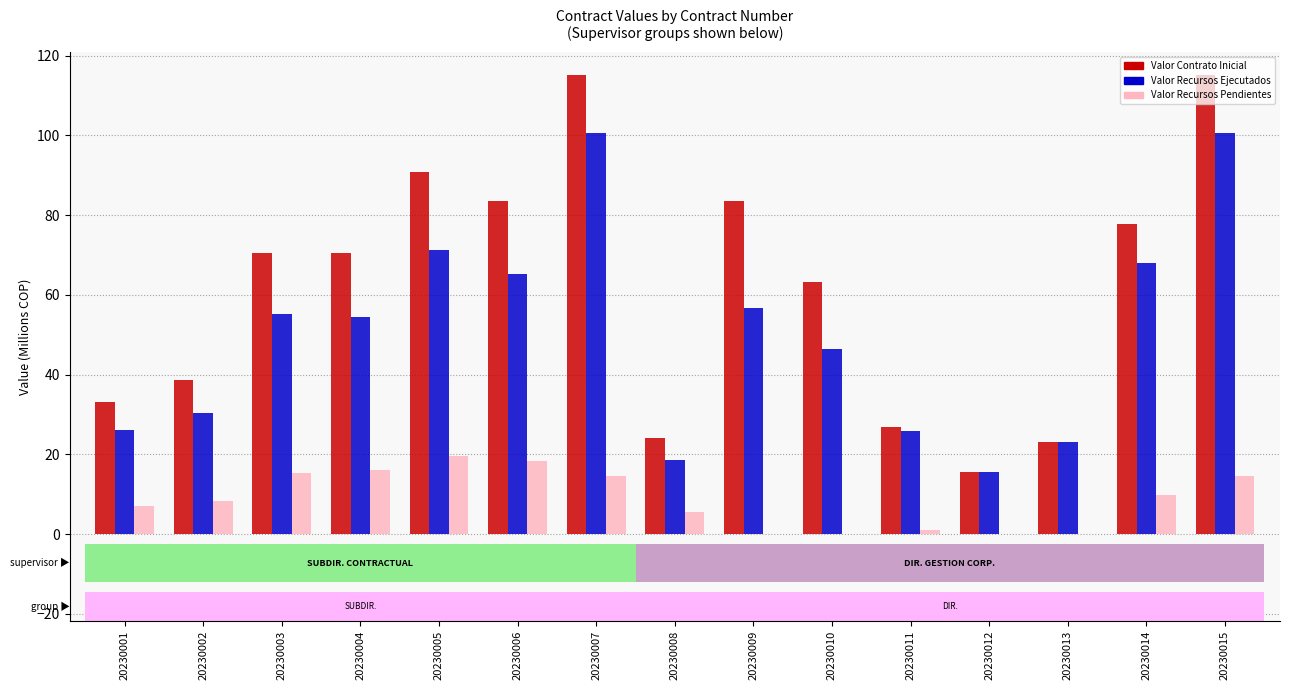

What is the greatest value displayed?

115.1